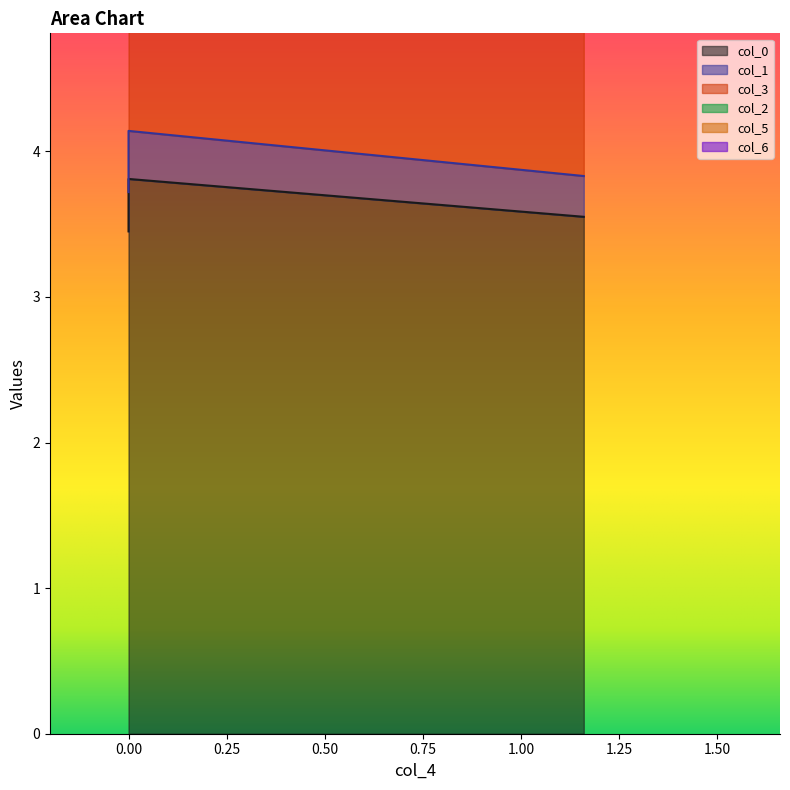

Is it true that col_5 equals 2.5 at 1.16?

False